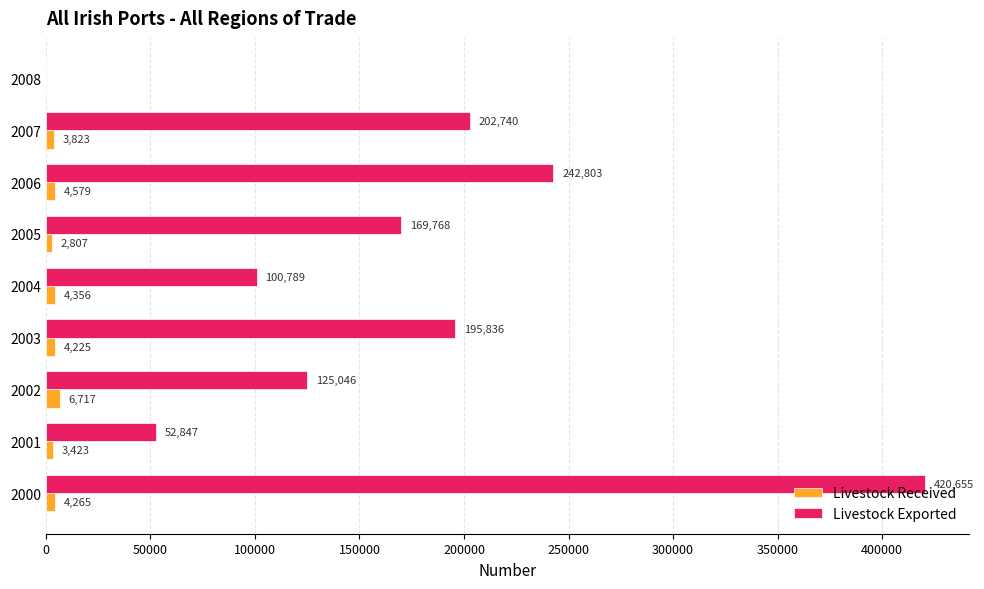

True or false: Livestock Received has a value of 4265 at 2000.

True